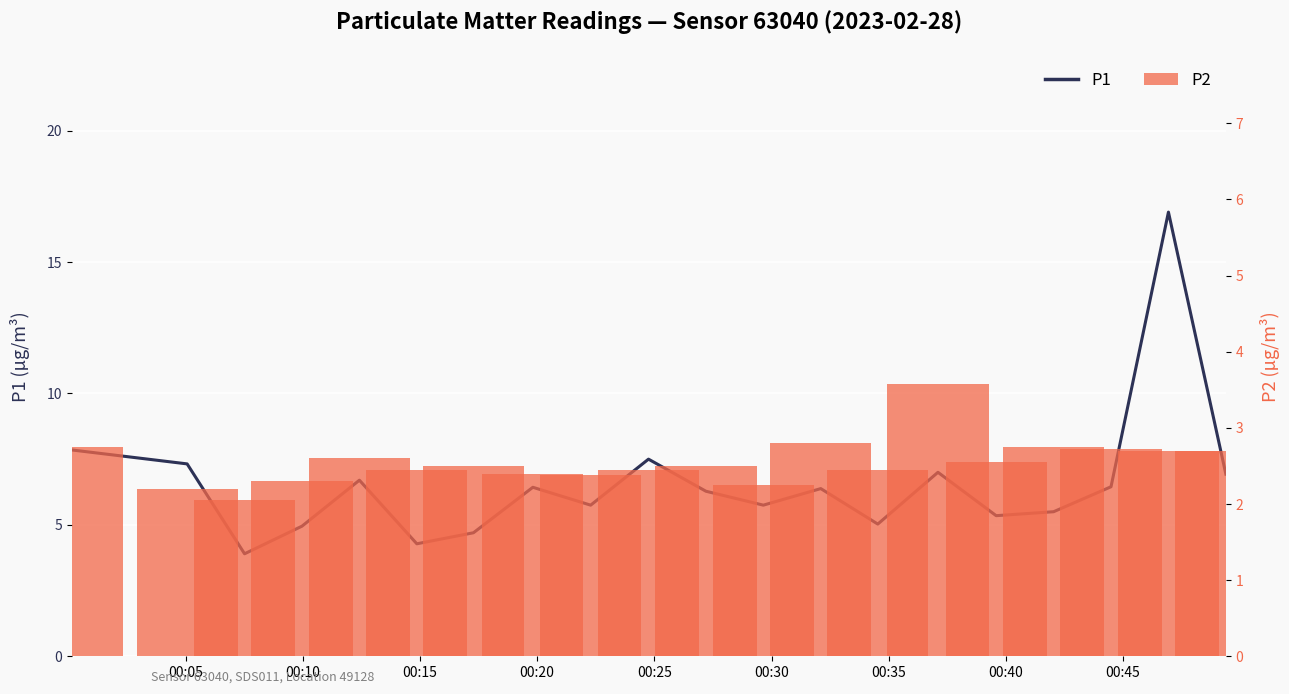

What is the sum of all P1 values?

130.9